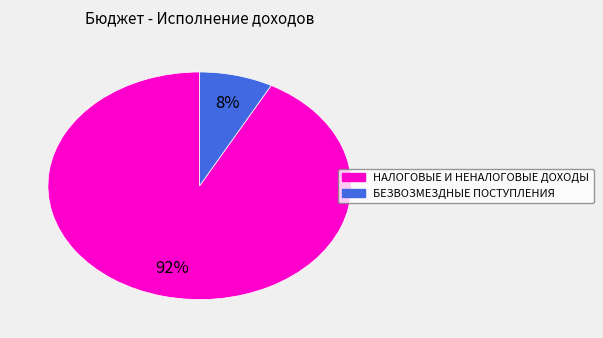

The НАЛОГОВЫЕ И НЕНАЛОГОВЫЕ ДОХОДЫ slice represents 92% of the pie. True or false?

True